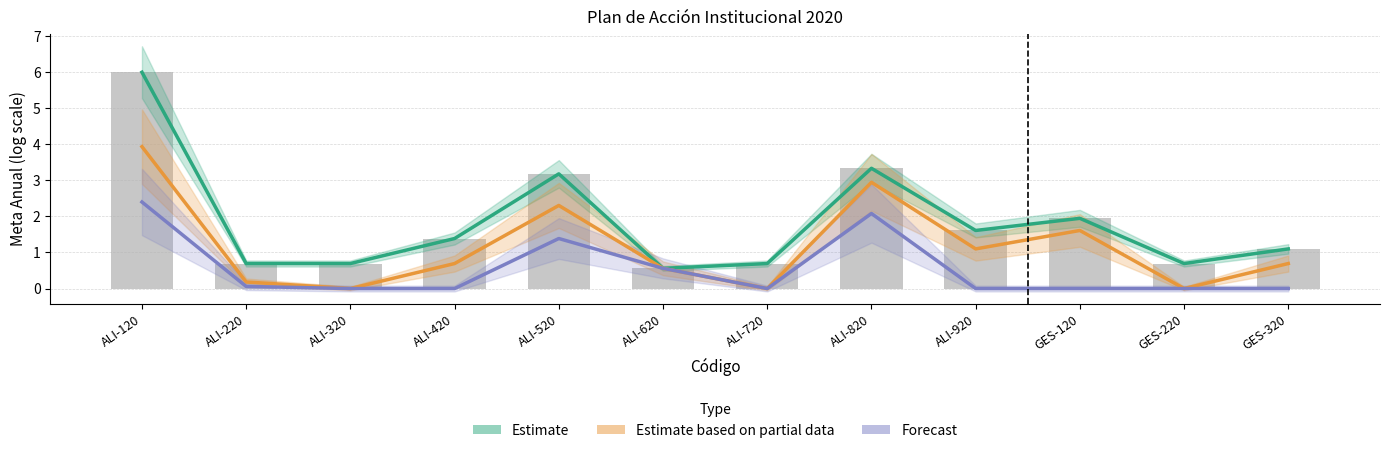

Reading right to left, extract all data points from this chart.

Estimate: 1.1	0.7	1.9	1.6	3.3	0.7	0.6	3.2	1.4	0.7	0.7	6.0
Estimate based on partial data: 0.7	0.0	1.6	1.1	2.9	0.0	0.6	2.3	0.7	0.0	0.2	3.9
Forecast: 0.0	0.0	0.0	0.0	2.1	0.0	0.6	1.4	0.0	0.0	0.1	2.4